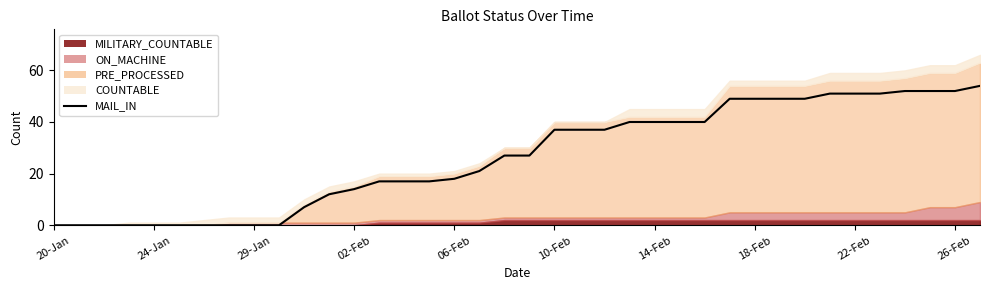

Reading right to left, extract all data points from this chart.

54	52	52	52	51	51	51	49	49	49	49	40	40	40	40	37	37	37	27	27	21	18	17	17	17	14	12	7	0	0	0	0	0	0	0	0	0	0